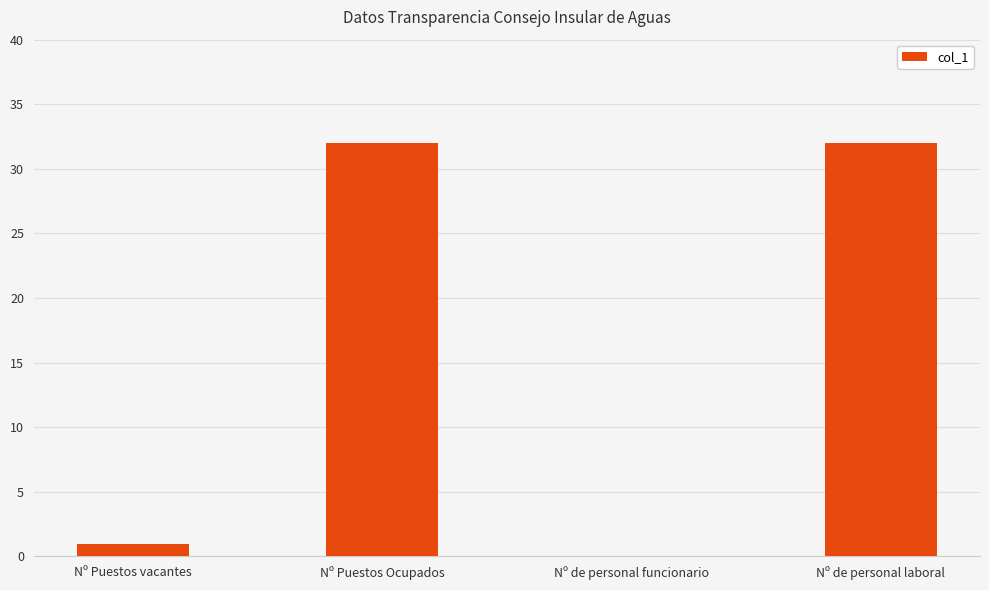

What is the change in value from Nº Puestos vacantes to Nº Puestos Ocupados?

+31